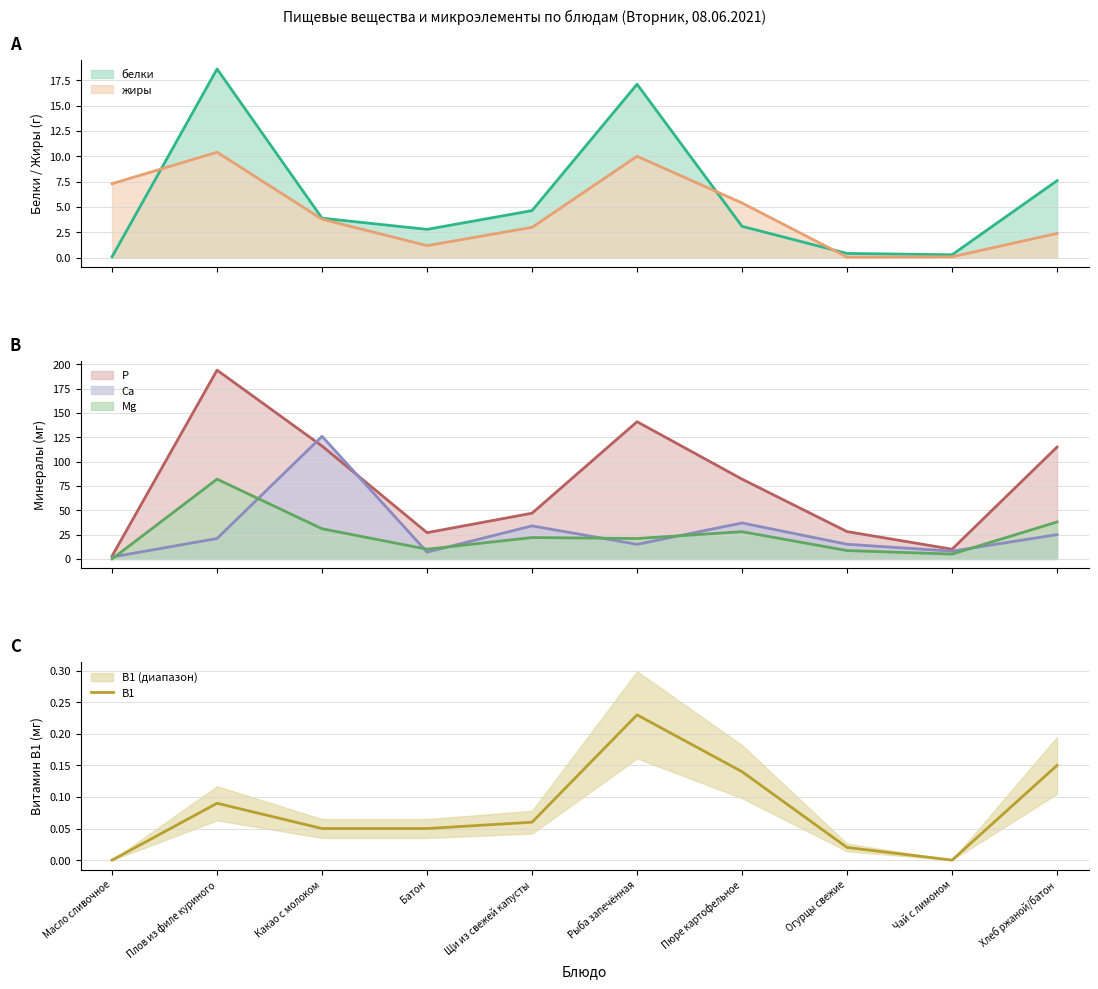

Rank the categories by value from highest to lowest.

Рыба запечённая, Хлеб ржаной/батон, Пюре картофельное, Плов из филе куриного, Щи из свежей капусты, Какао с молоком, Батон, Огурцы свежие, Масло сливочное, Чай с лимоном